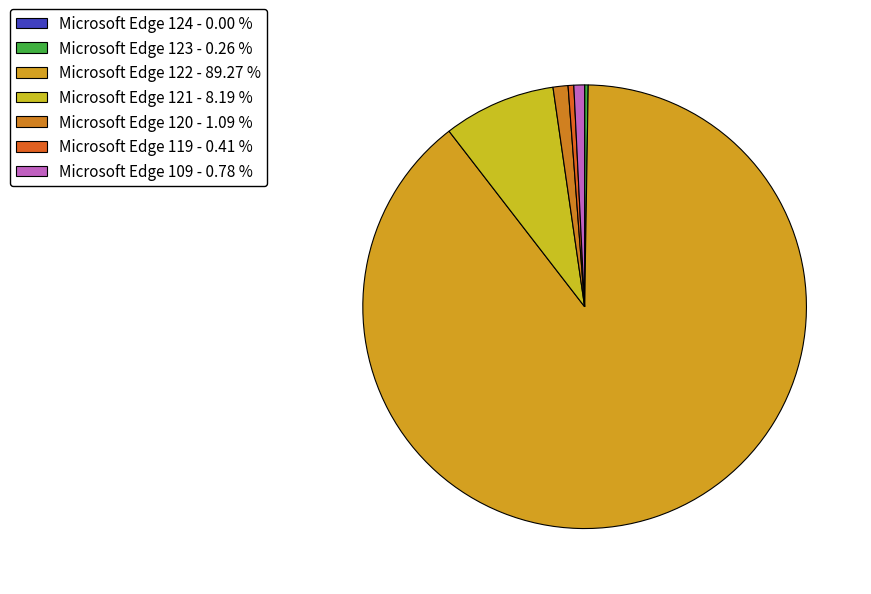

Is Microsoft Edge 122 the majority of the pie?

Yes